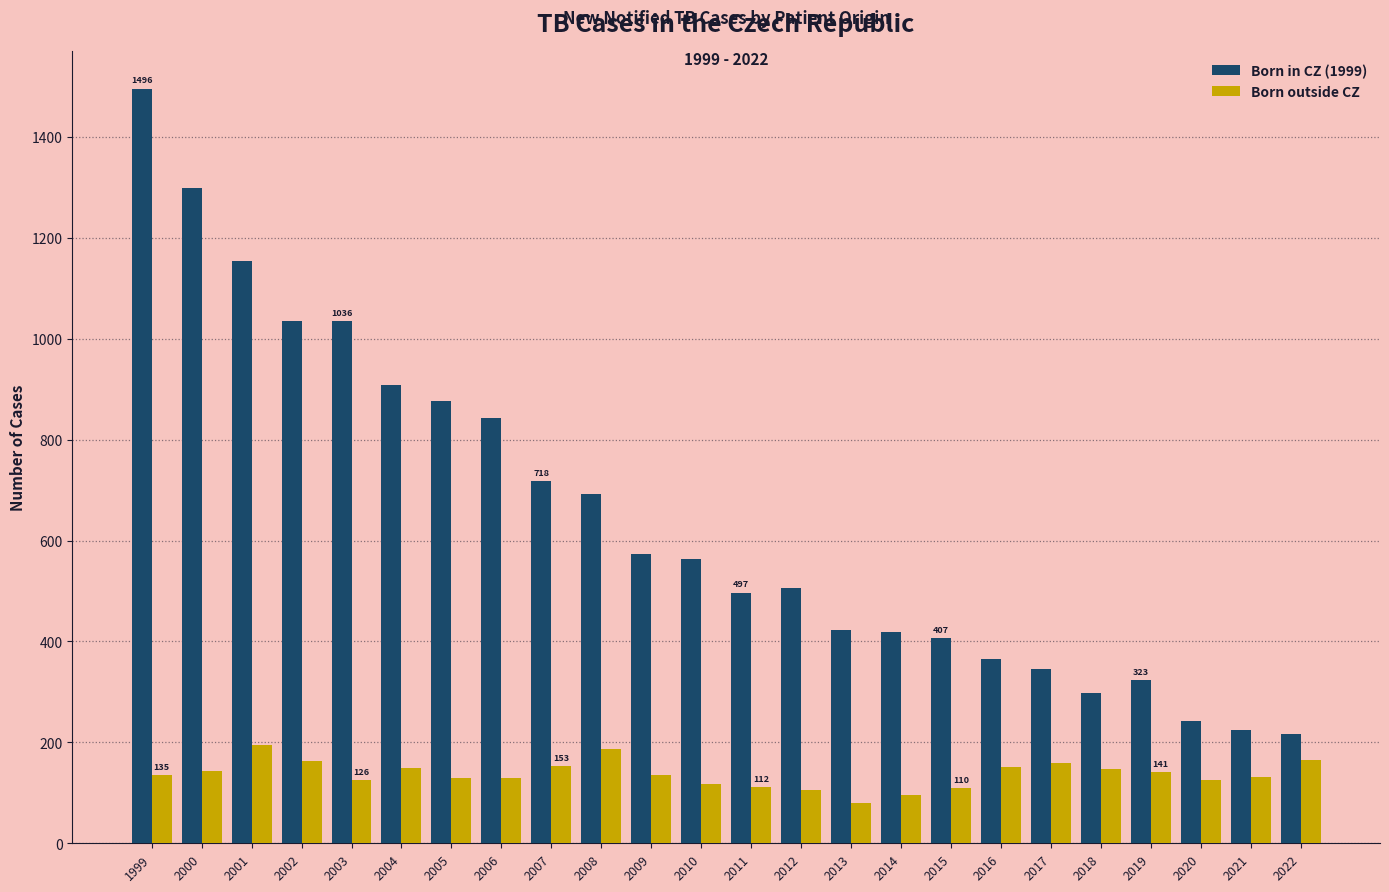

At 2004, list the series in order from largest to smallest.

Born in CZ (1999), Born outside CZ